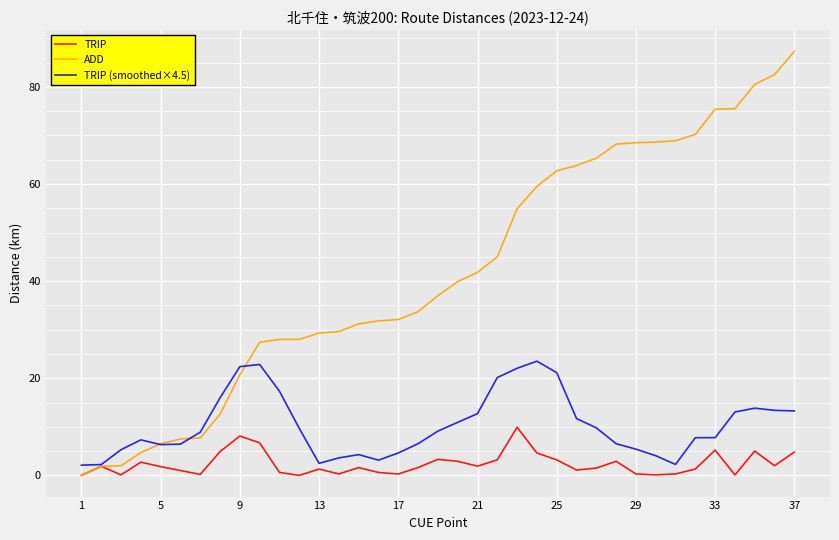

Which series has the largest total across all categories?

ADD